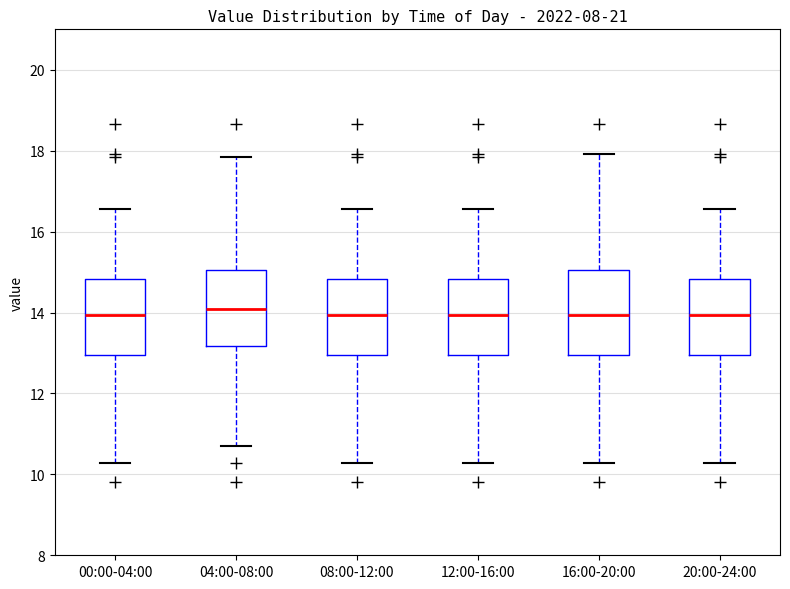

Where is the lower edge of the box for 08:00-12:00 on the y-axis? The values are not printed on the chart, so give them approximately, as read against the axis.

13.0